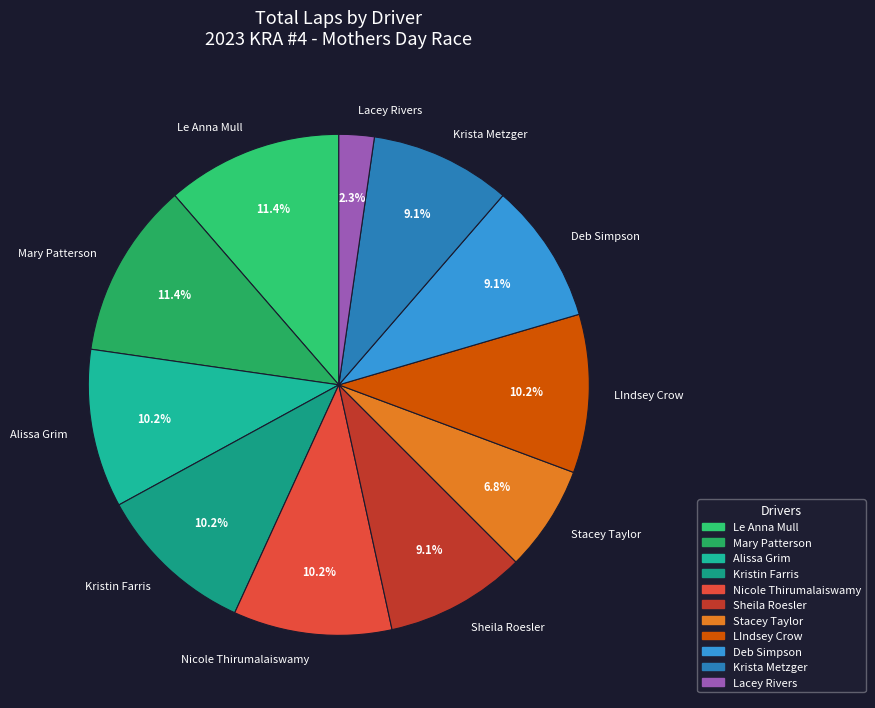

What percentage is the Mary Patterson slice, to the nearest percent?

11%